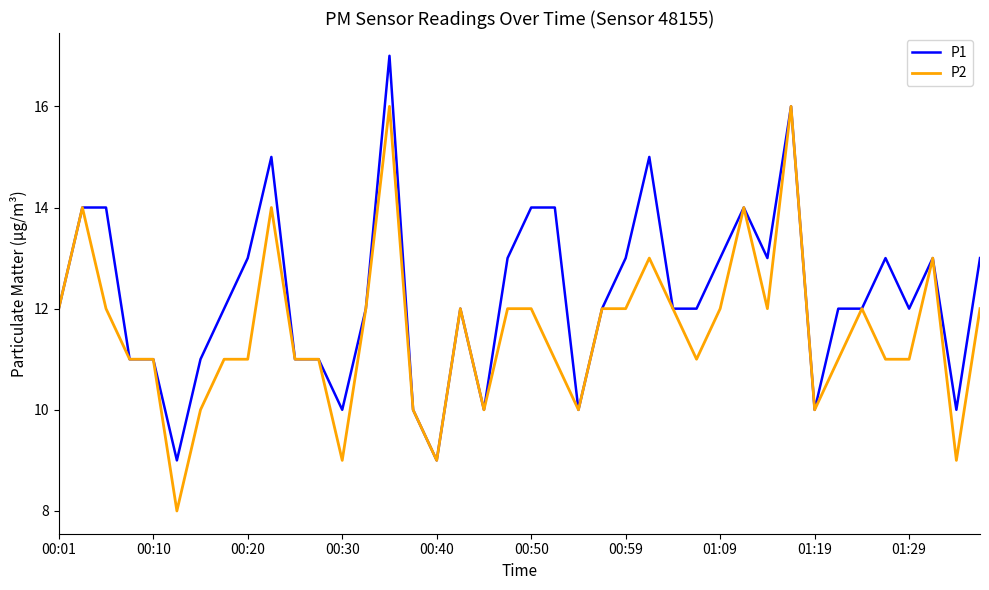

Rank the series by their average value, from lowest to highest.

P2, P1